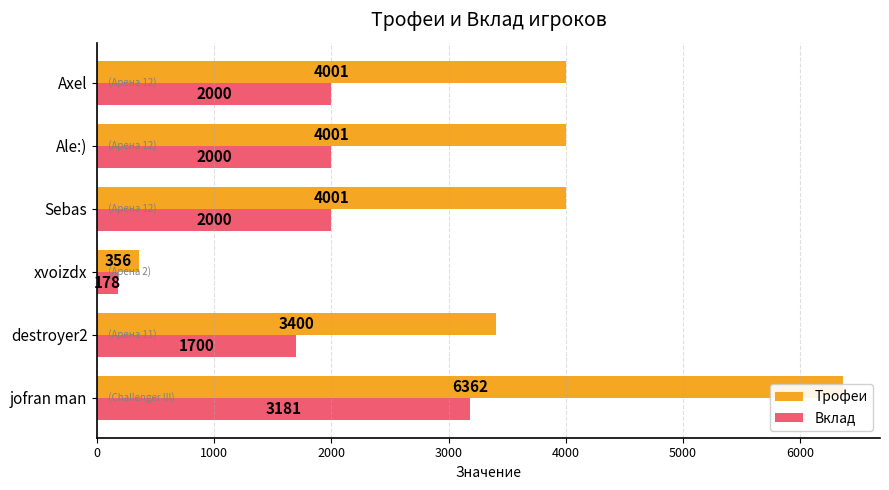

What is the value of the Трофеи bar at the 5th from the left?

4001